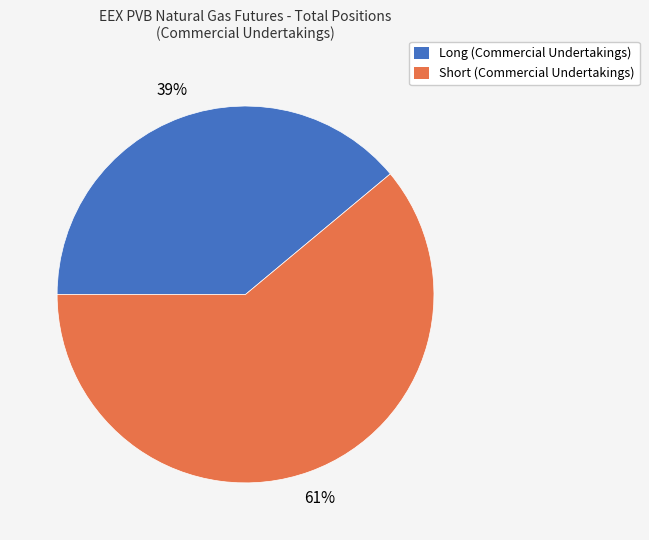

Do Long (Commercial Undertakings) and Short (Commercial Undertakings) together represent more than half of the pie?

Yes